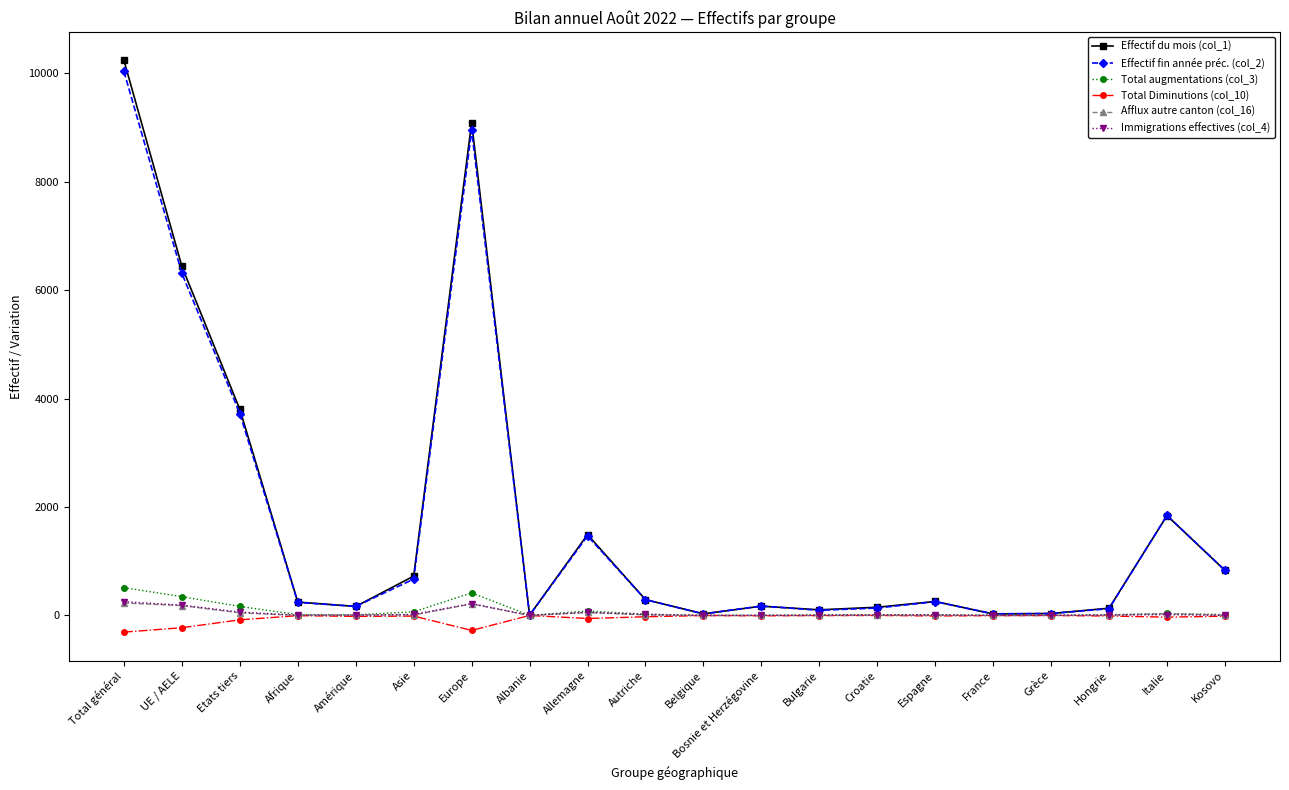

What is the label of the 10th point from the right?

Belgique